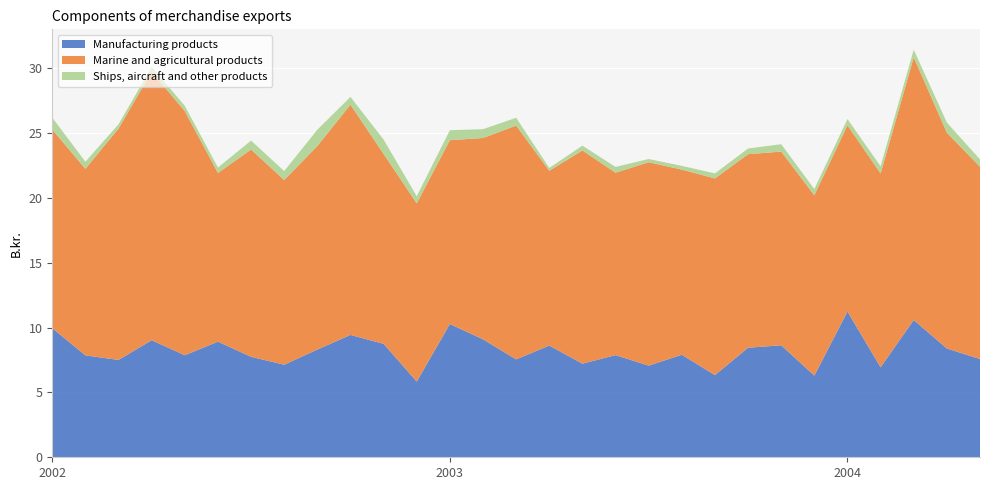

Reading left to right, extract all data points from this chart.

Manufacturing products: 2002-01=10.0	2002-02=7.9	2002-03=7.5	2002-04=9.0	2002-05=7.9	2002-06=8.9	2002-07=7.8	2002-08=7.1	2002-09=8.3	2002-10=9.4	2002-11=8.8	2002-12=5.8	2003-01=10.3	2003-02=9.1	2003-03=7.5	2003-04=8.6	2003-05=7.2	2003-06=7.9	2003-07=7.1	2003-08=7.9	2003-09=6.3	2003-10=8.4	2003-11=8.6	2003-12=6.3	2004-01=11.2	2004-02=6.9	2004-03=10.6	2004-04=8.4	2004-05=7.6
Marine and agricultural products: 2002-01=15.3	2002-02=14.4	2002-03=17.9	2002-04=20.7	2002-05=18.8	2002-06=13.0	2002-07=16.0	2002-08=14.2	2002-09=15.7	2002-10=17.8	2002-11=14.7	2002-12=13.8	2003-01=14.2	2003-02=15.5	2003-03=18.0	2003-04=13.5	2003-05=16.4	2003-06=14.1	2003-07=15.7	2003-08=14.3	2003-09=15.2	2003-10=14.9	2003-11=14.9	2003-12=13.9	2004-01=14.4	2004-02=14.9	2004-03=20.3	2004-04=16.6	2004-05=14.8
Ships, aircraft and other products: 2002-01=0.9	2002-02=0.6	2002-03=0.3	2002-04=0.4	2002-05=0.4	2002-06=0.4	2002-07=0.7	2002-08=0.7	2002-09=1.3	2002-10=0.6	2002-11=1.1	2002-12=0.6	2003-01=0.8	2003-02=0.7	2003-03=0.6	2003-04=0.2	2003-05=0.4	2003-06=0.5	2003-07=0.2	2003-08=0.3	2003-09=0.4	2003-10=0.4	2003-11=0.6	2003-12=0.5	2004-01=0.5	2004-02=0.6	2004-03=0.6	2004-04=0.8	2004-05=0.6